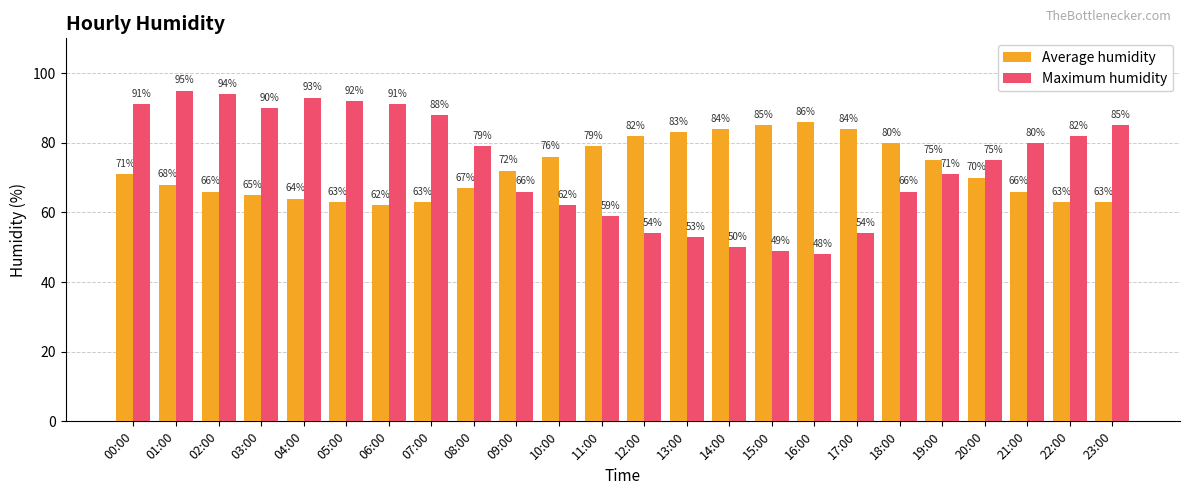

At which label is Maximum humidity closest to 71?

19:00